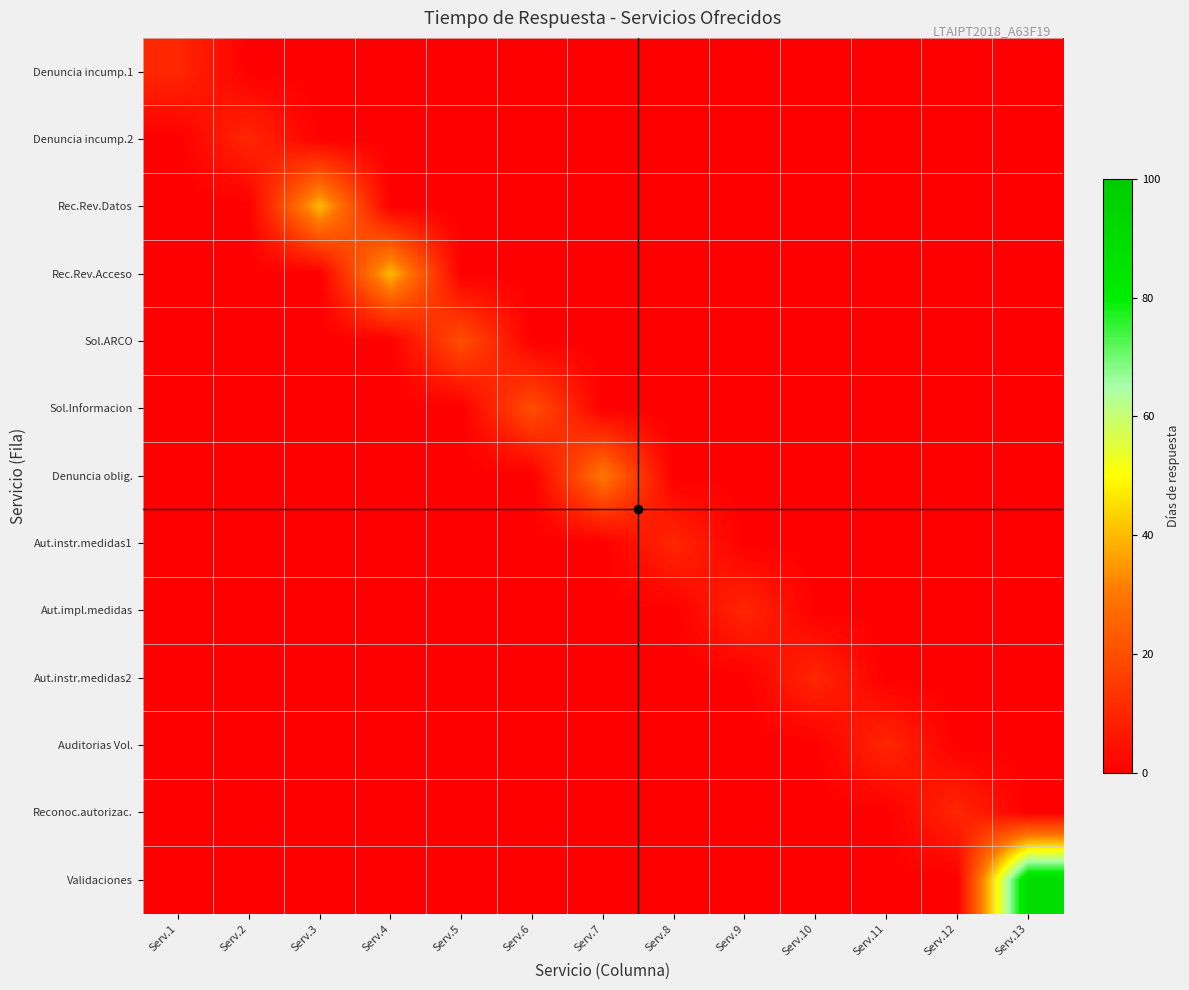

Which series has the largest total across all categories?

Validaciones